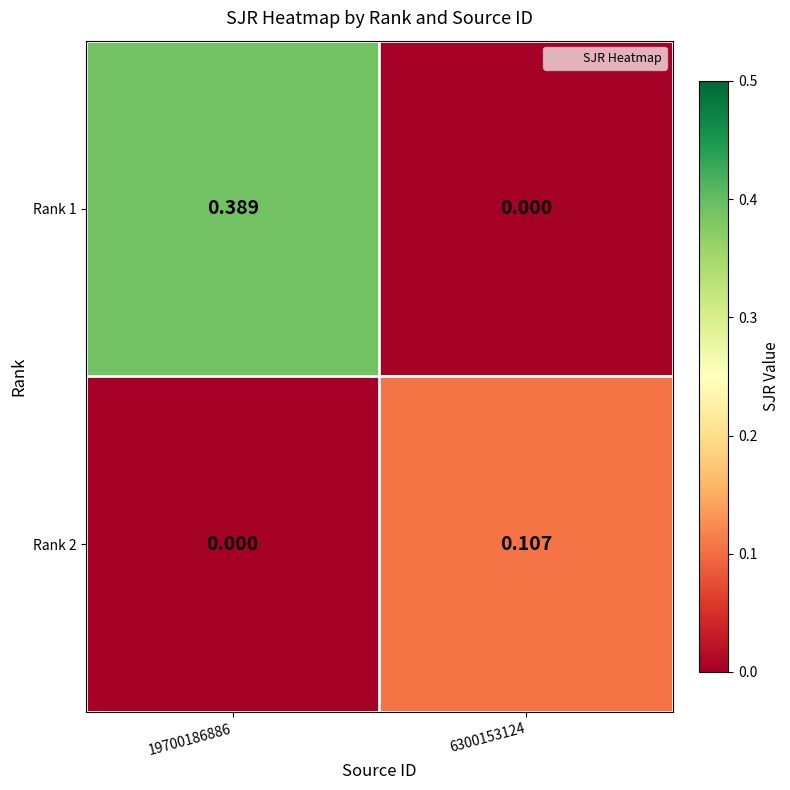

Is the value of Rank 2 at 6300153124 greater than the value of Rank 1 at 6300153124?

Yes